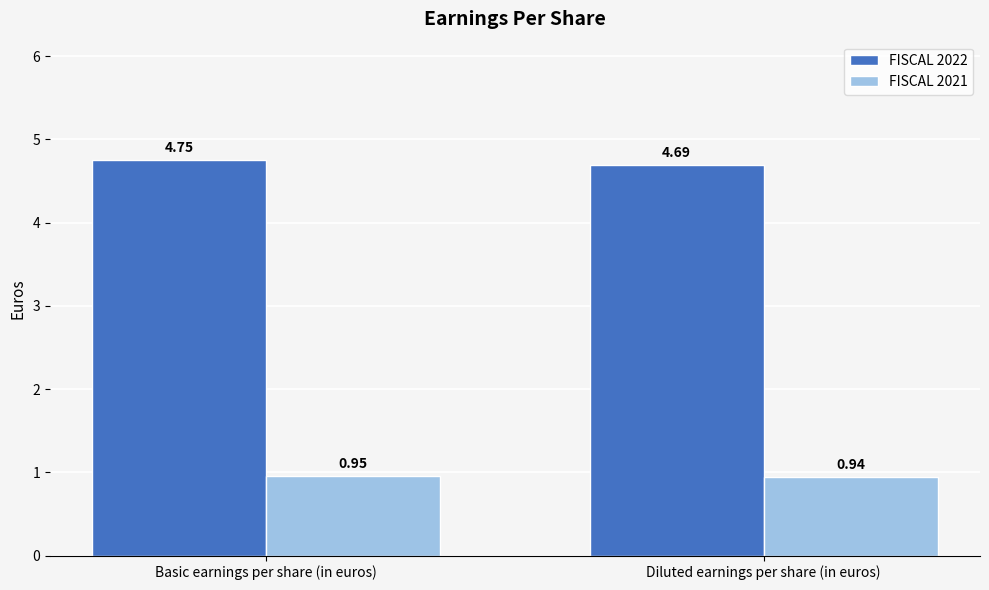

How many groups of bars are there?

2